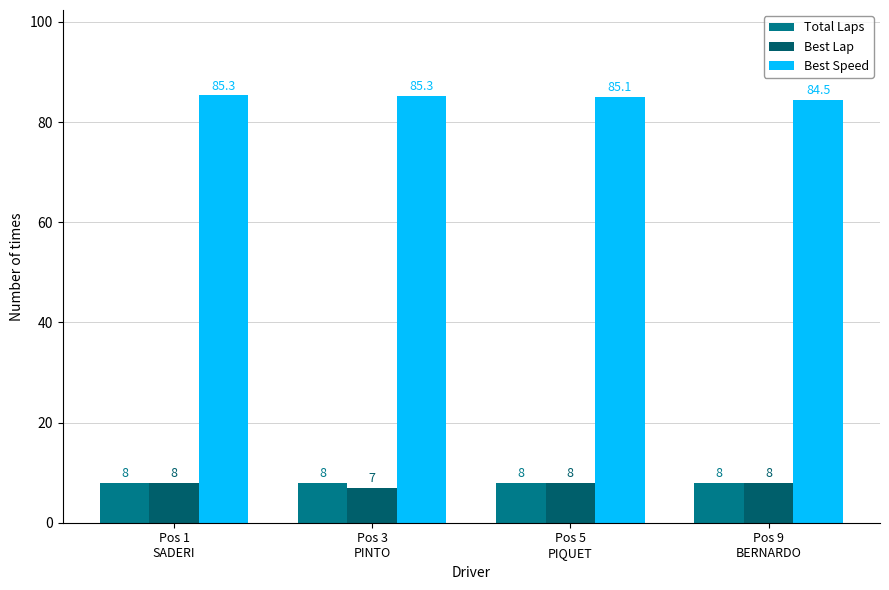

Is the value of Best Speed at Pos 1
SADERI greater than the value of Best Lap at Pos 1
SADERI?

Yes